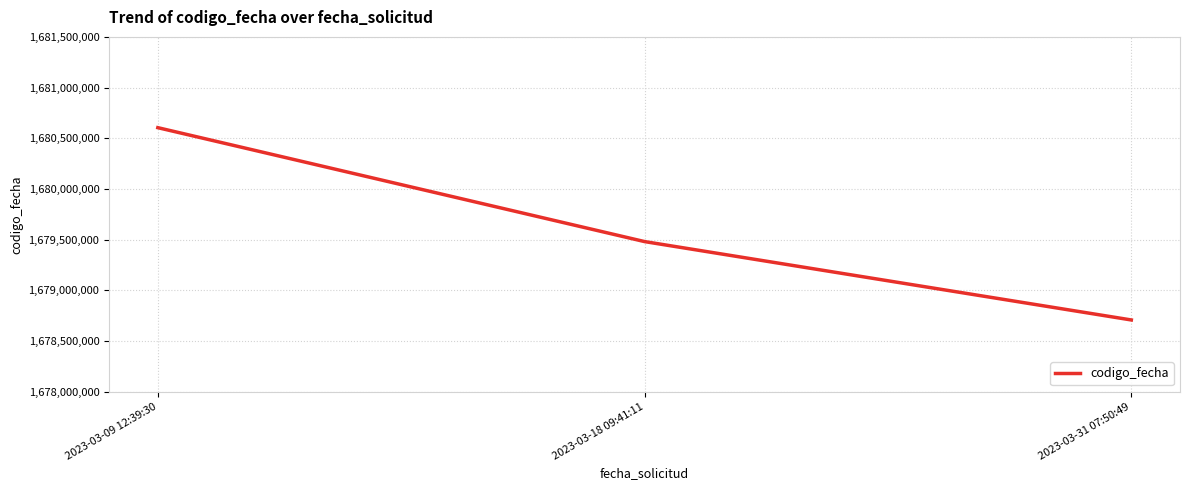

Reading left to right, transcribe all the data shown in this chart.

2023-03-09 12:39:30=1680604379	2023-03-18 09:41:11=1679480369	2023-03-31 07:50:49=1678707007